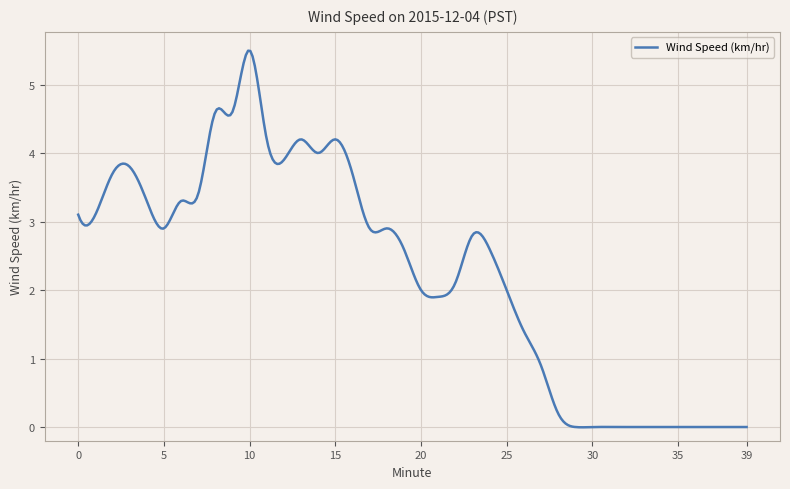

What is the difference between the maximum and minimum values?

5.5